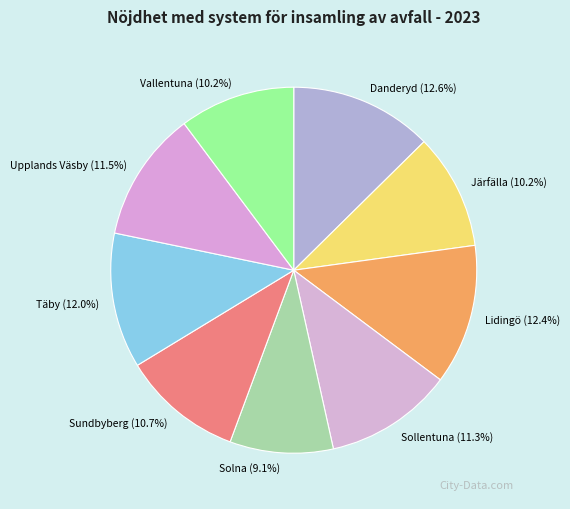

What percentage do Danderyd and Sollentuna together represent?

23.9%